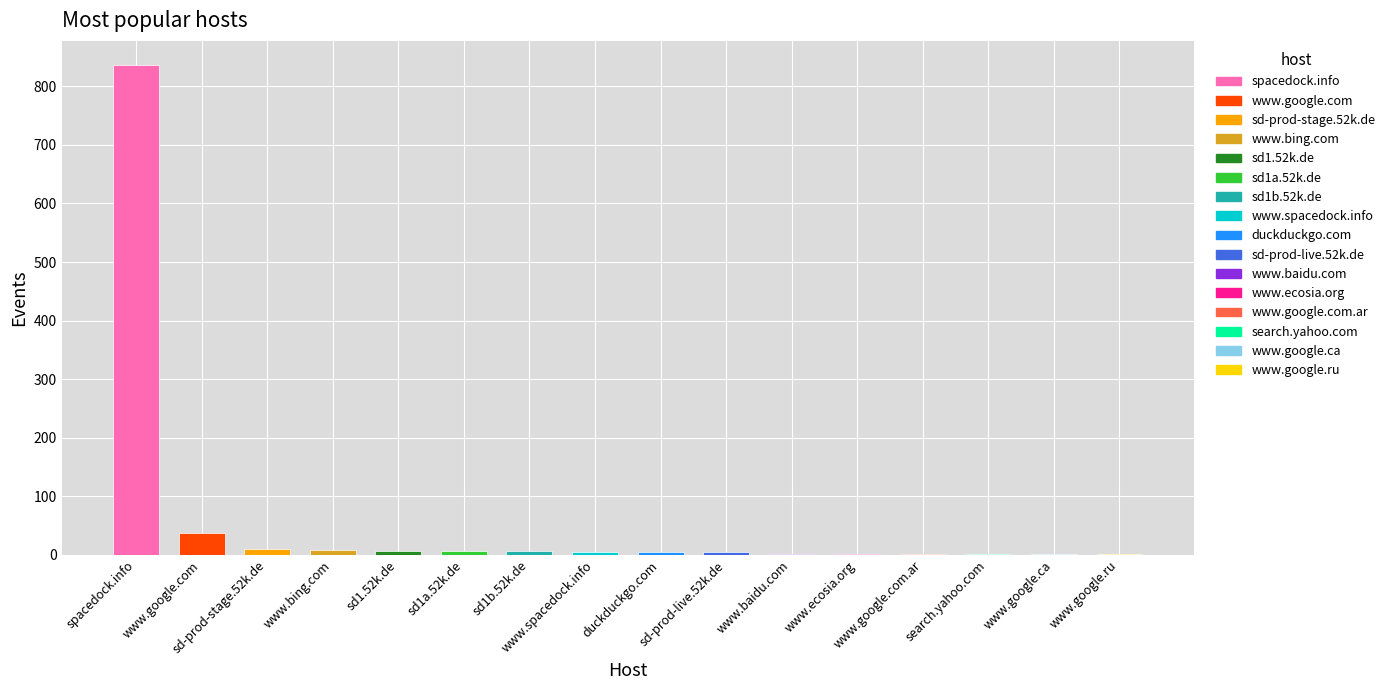

Where does the data first go above 5?

spacedock.info